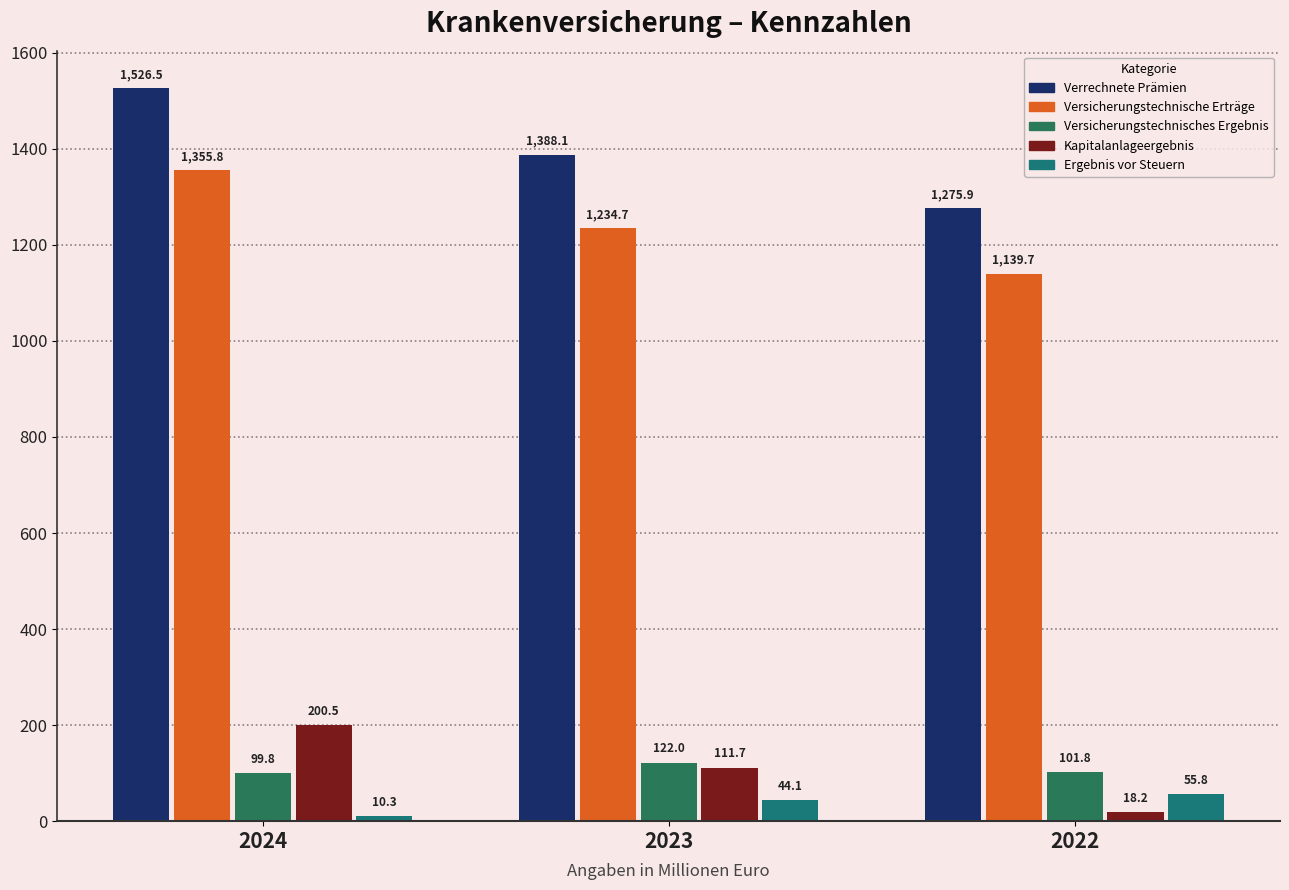

Does the chart contain stacked bars?

No